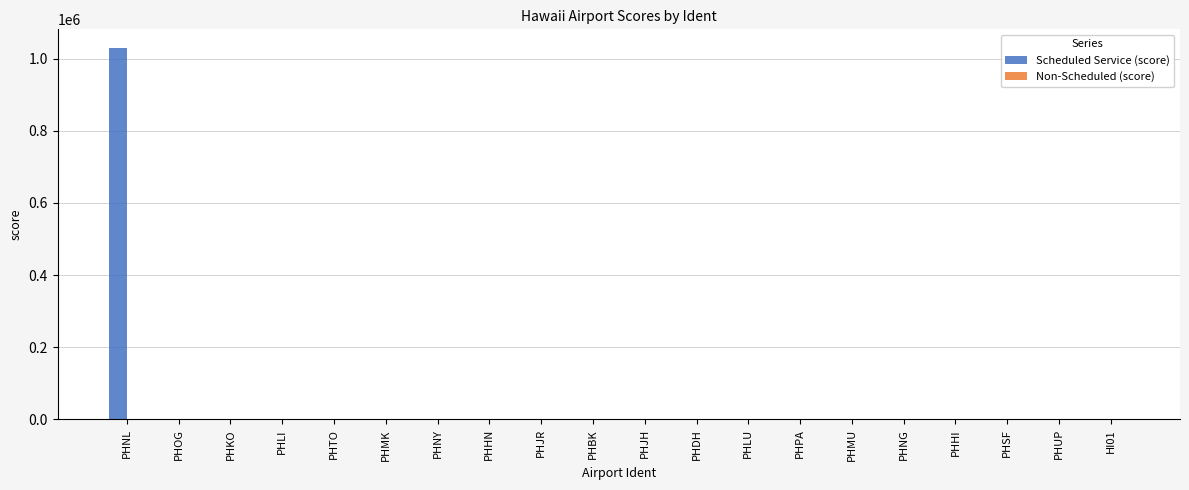

What is the sum of the Scheduled Service (score) values at PHJH and PHPA?

800